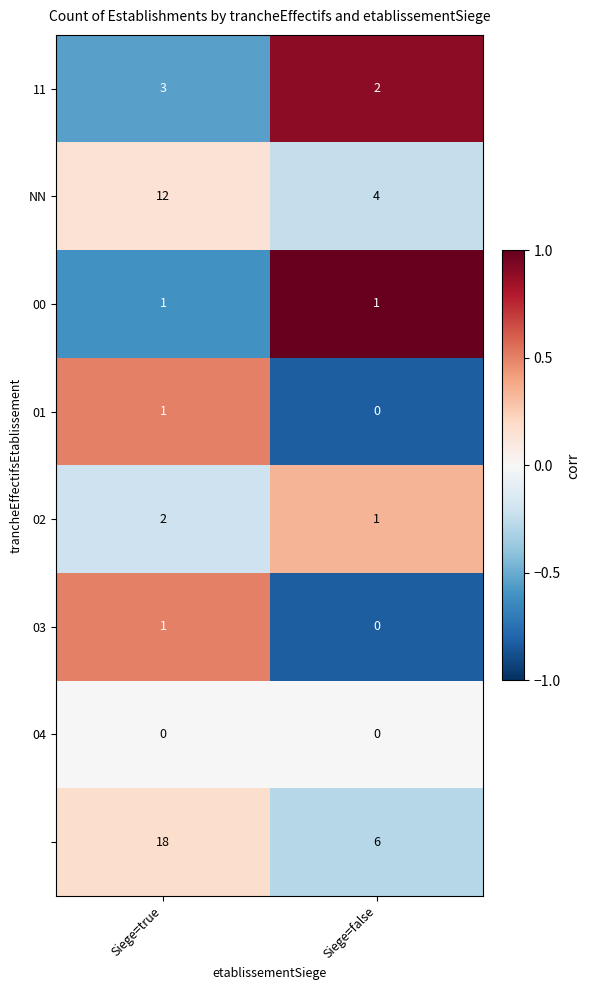

At which category does the chart reach its peak across all series?

Siege=true